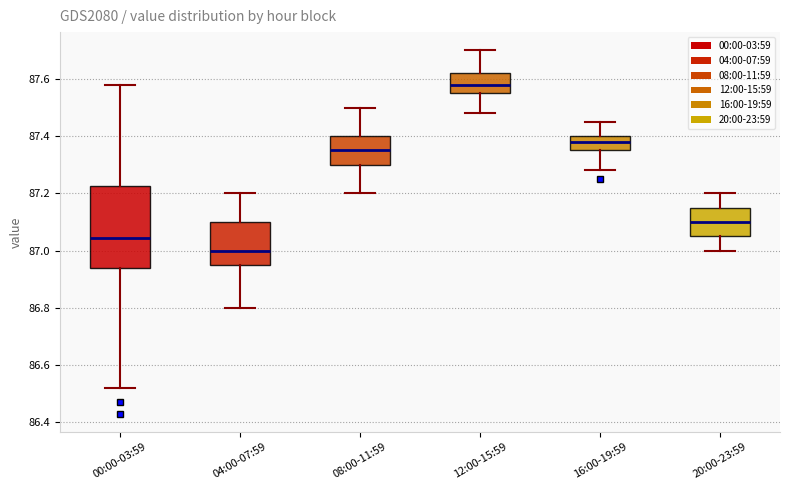

Which box is the tallest, from its lower edge to its upper edge?

00:00-03:59